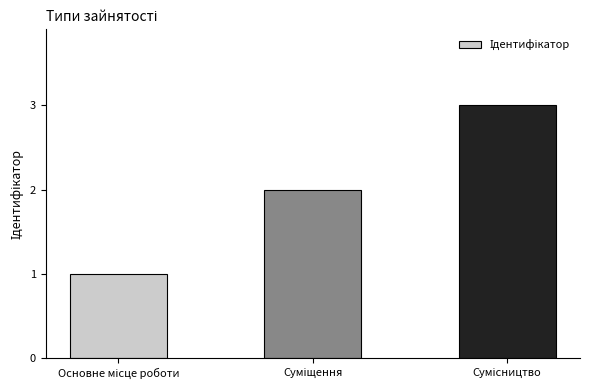

What is the sum of all values?

6